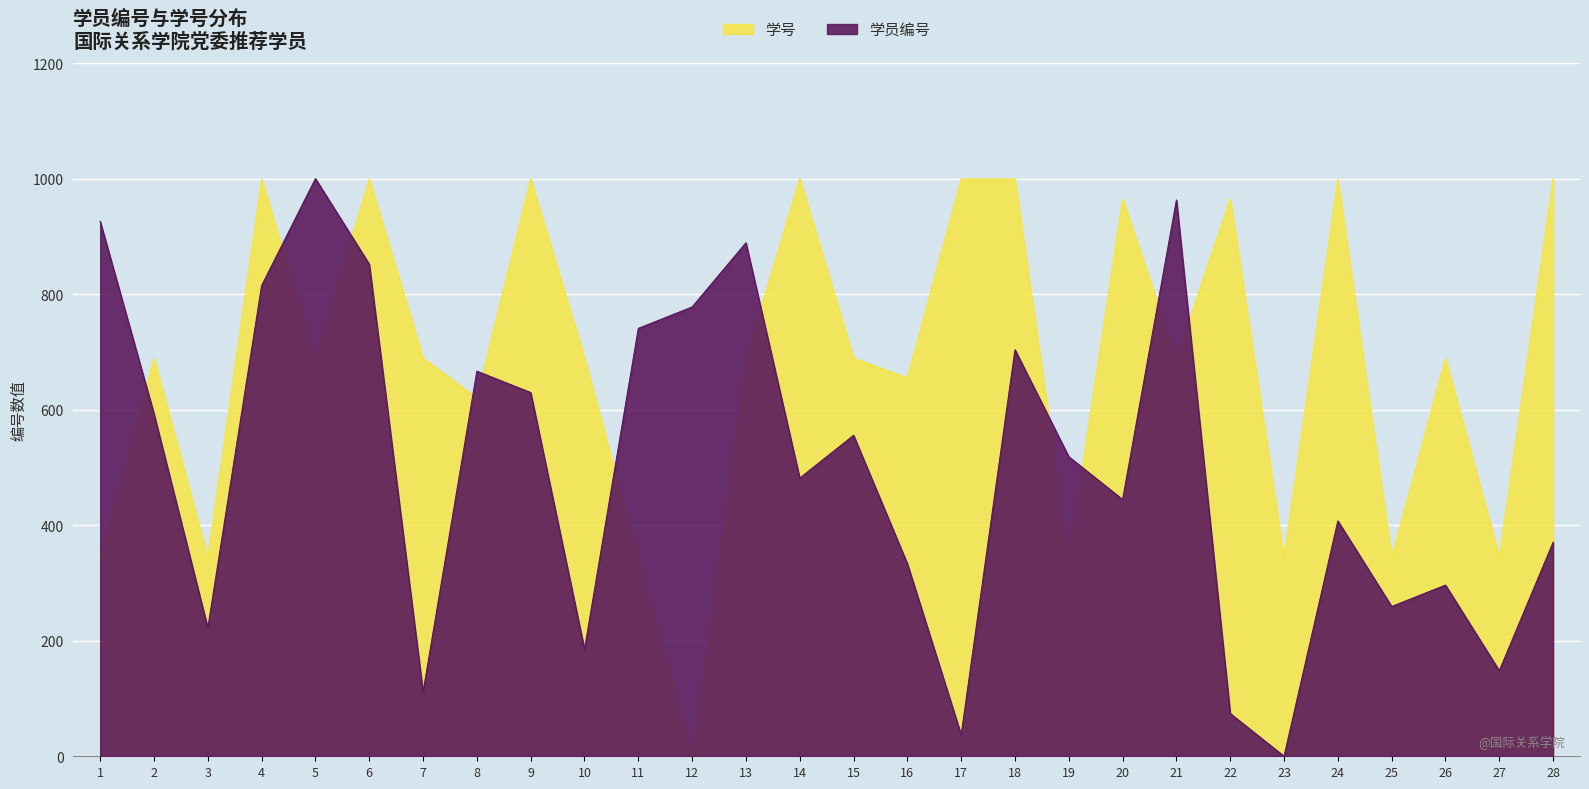

Read the 学号 value at 1.

344.6